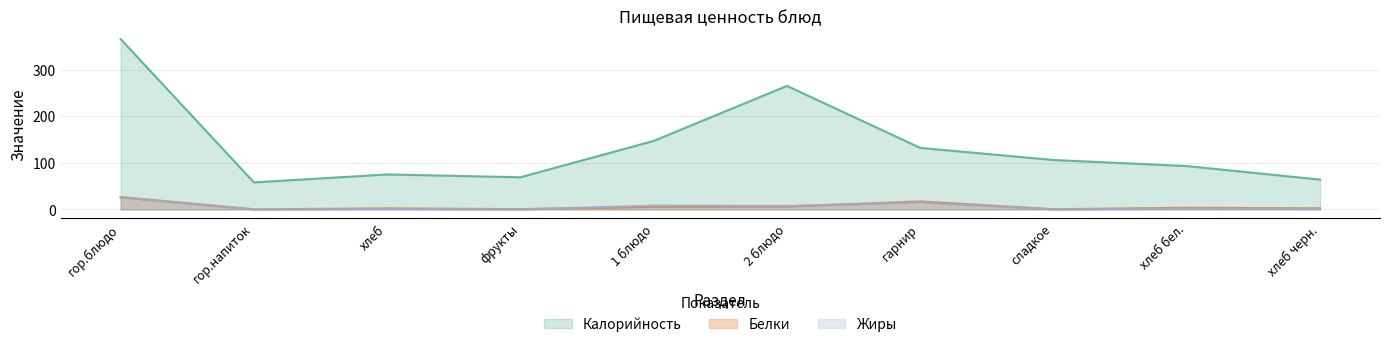

Which has a higher value, 2 блюдо or хлеб?

2 блюдо